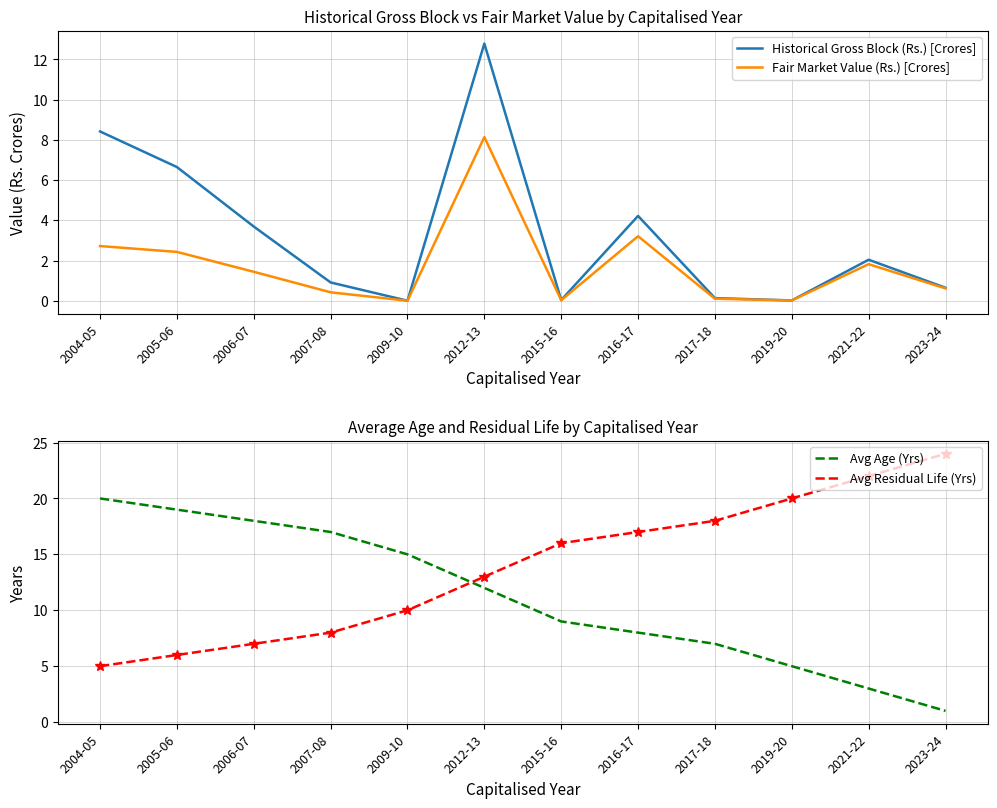

Reading right to left, extract all data points from this chart.

Historical Gross Block (Rs.) [Crores]: 0.6	2.0	0.0	0.1	4.2	0.0	12.8	0.0	0.9	3.7	6.7	8.4
Fair Market Value (Rs.) [Crores]: 0.6	1.8	0.0	0.1	3.2	0.0	8.1	0.0	0.4	1.4	2.4	2.7
Avg Age (Yrs): 1.0	3.0	5.0	7.0	8.0	9.0	12.0	15.0	17.0	18.0	19.0	20.0
Avg Residual Life (Yrs): 24.0	22.0	20.0	18.0	17.0	16.0	13.0	10.0	8.0	7.0	6.0	5.0